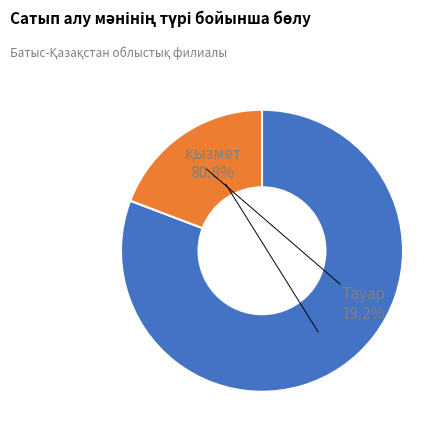

Is there any slice that represents more than half of the pie?

Yes